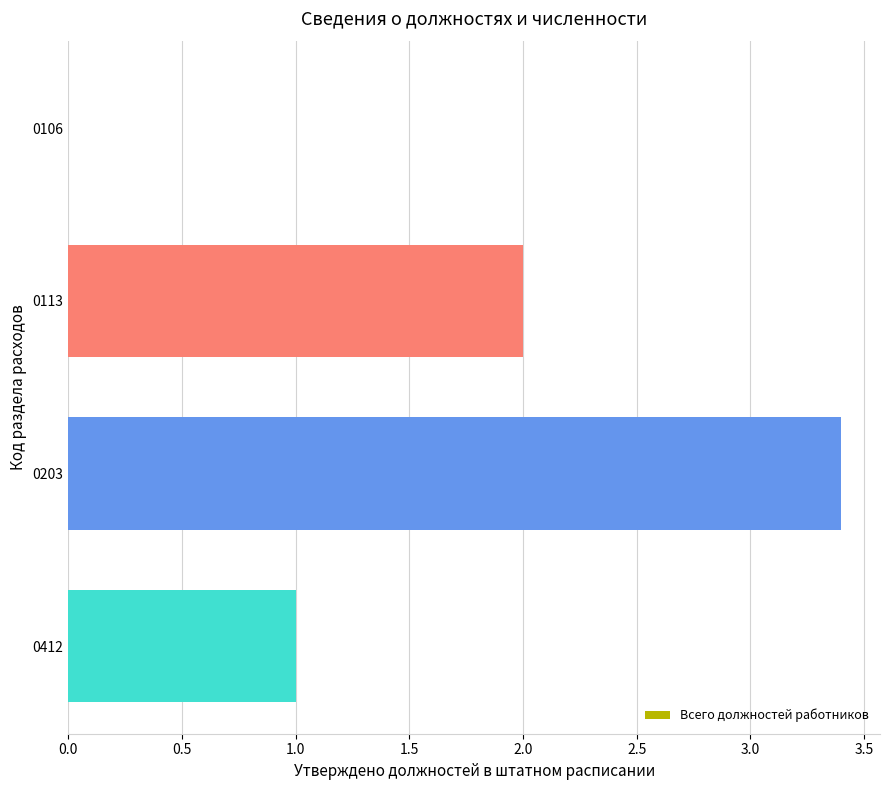

Reading bottom to top, transcribe all the data shown in this chart.

0412=1.0	0203=3.4	0113=2.0	0106=0.0